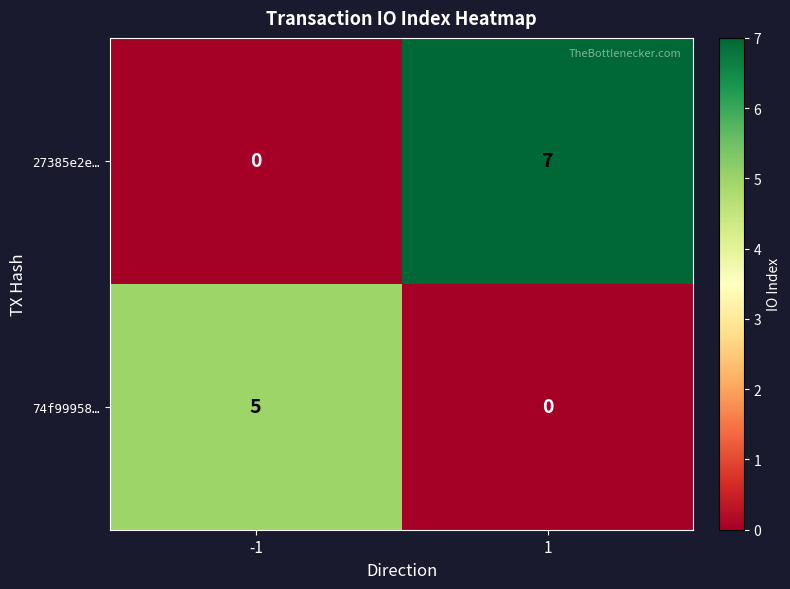

Which series has the widest spread of values?

27385e2e…